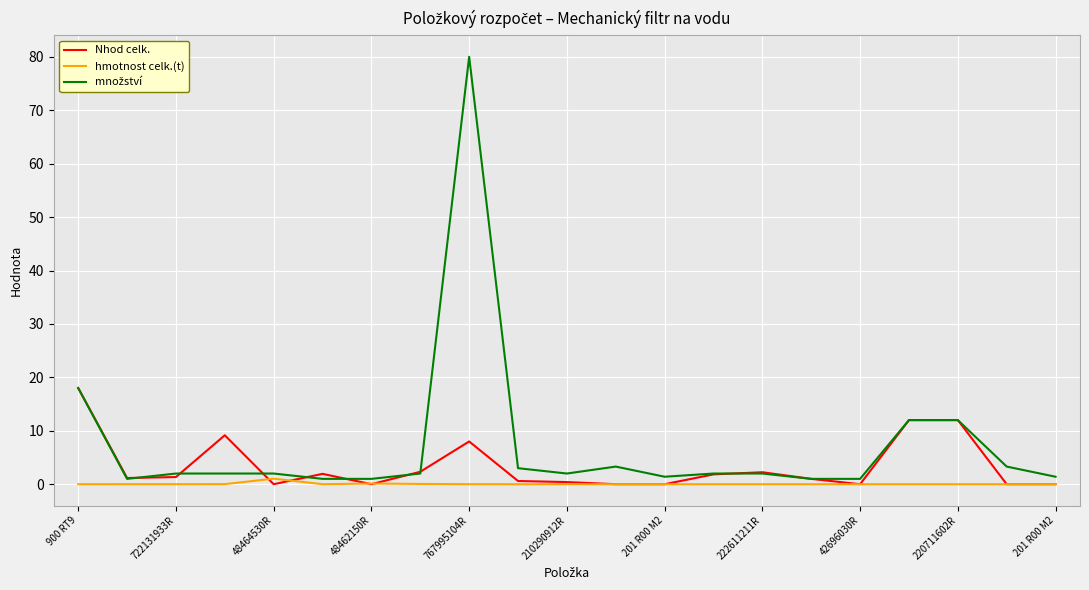

Count the number of categories in the chart.

21